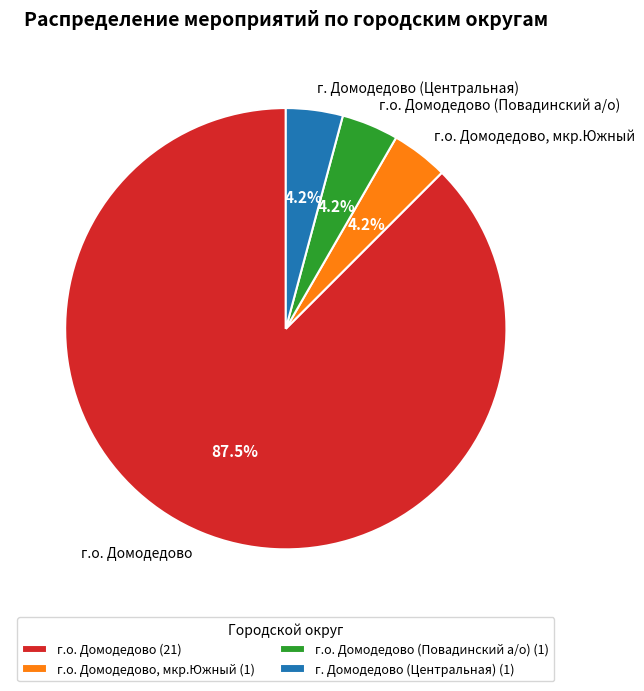

What is the ratio of the value at г.о. Домодедово (Повадинский а/о) to the value at г.о. Домодедово, мкр.Южный?

1.0